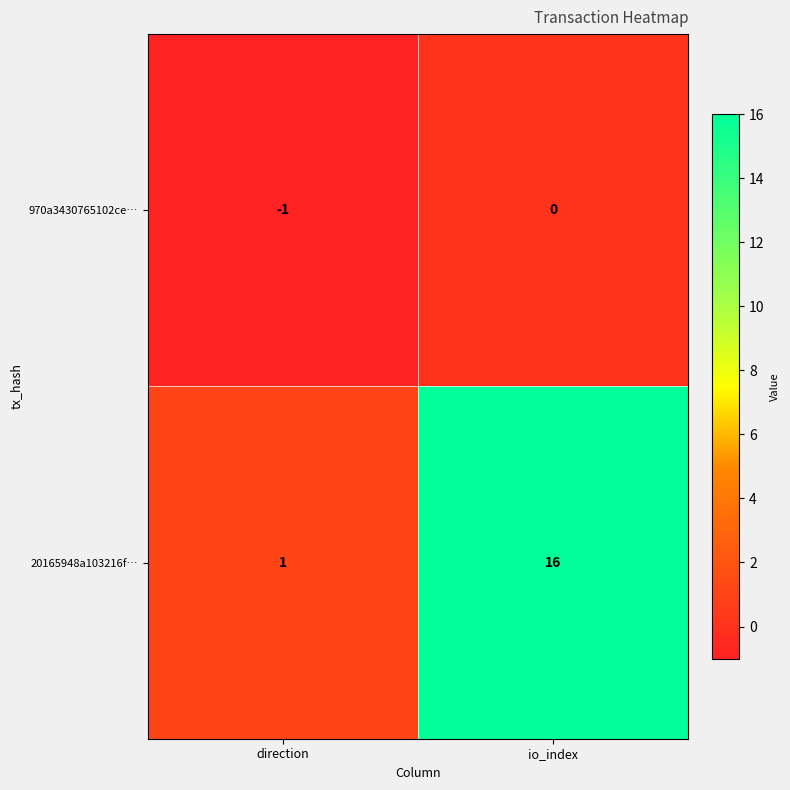

Where is 20165948a103216f… nearest to the value 8?

direction